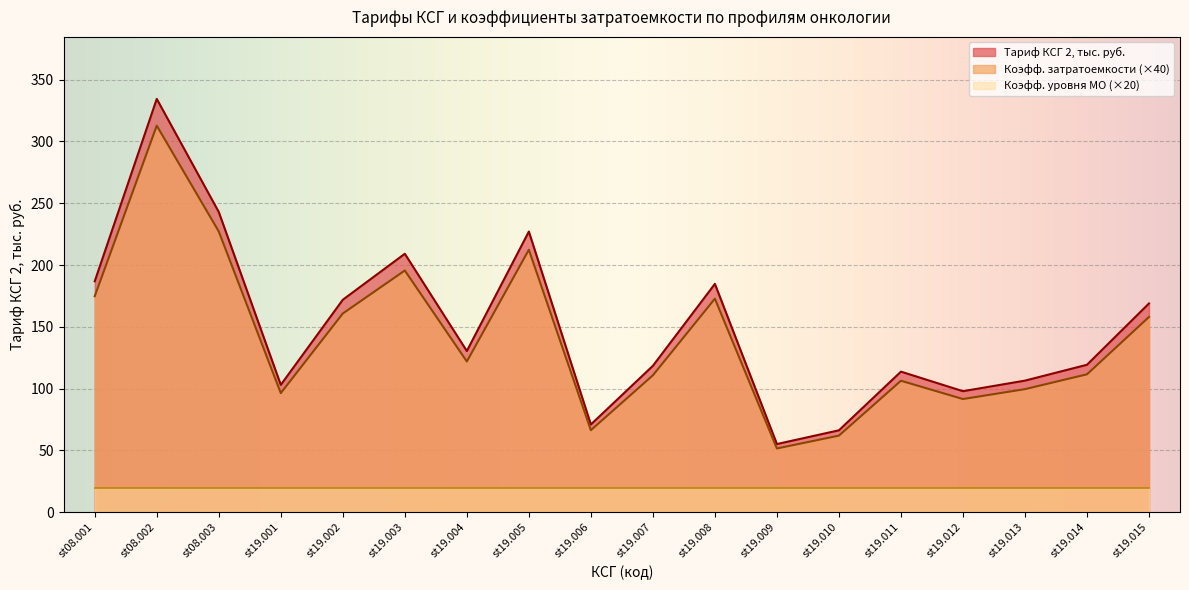

What is the difference between the highest and lowest values at st08.001?

166.9